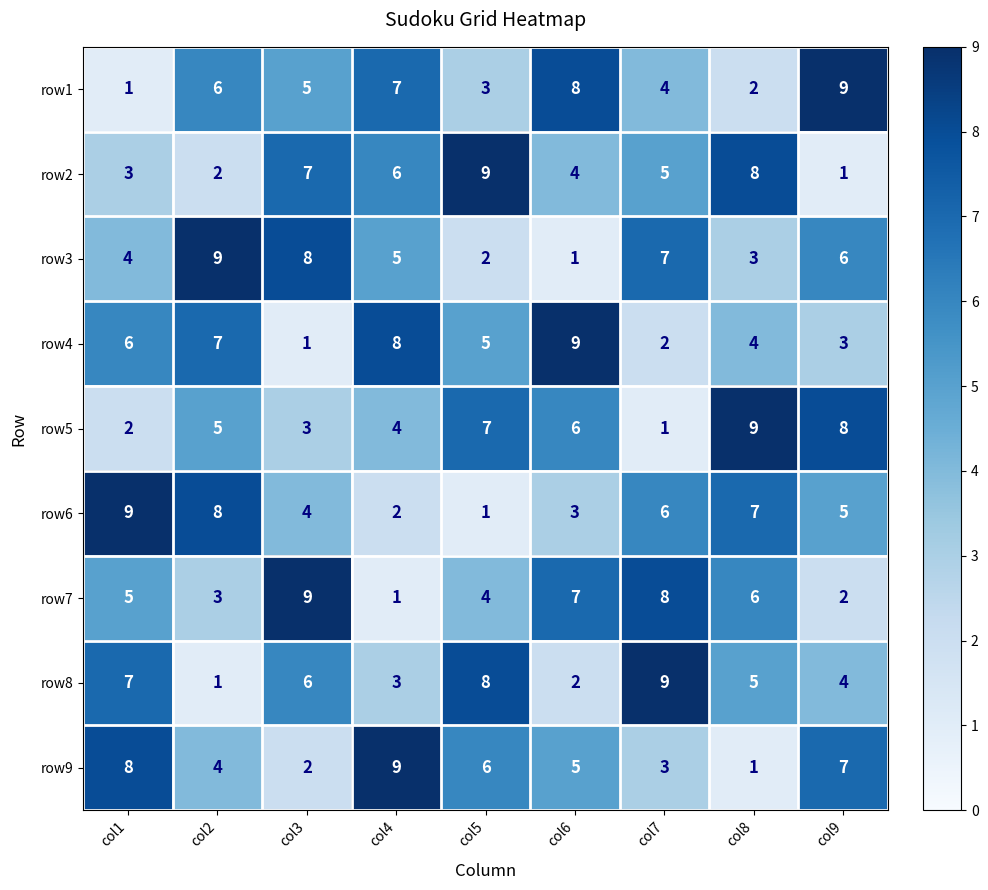

Is it true that row8 equals 15 at col7?

False